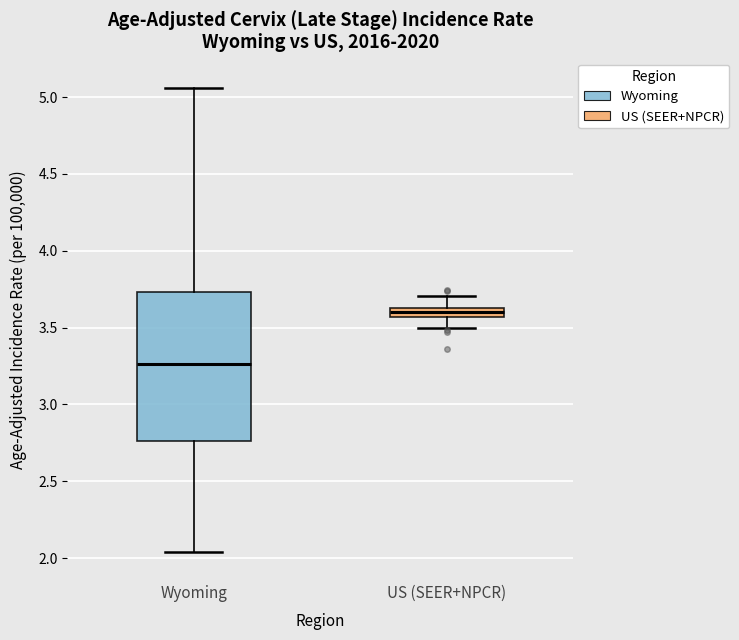

Which box is the tallest, from its lower edge to its upper edge?

Wyoming